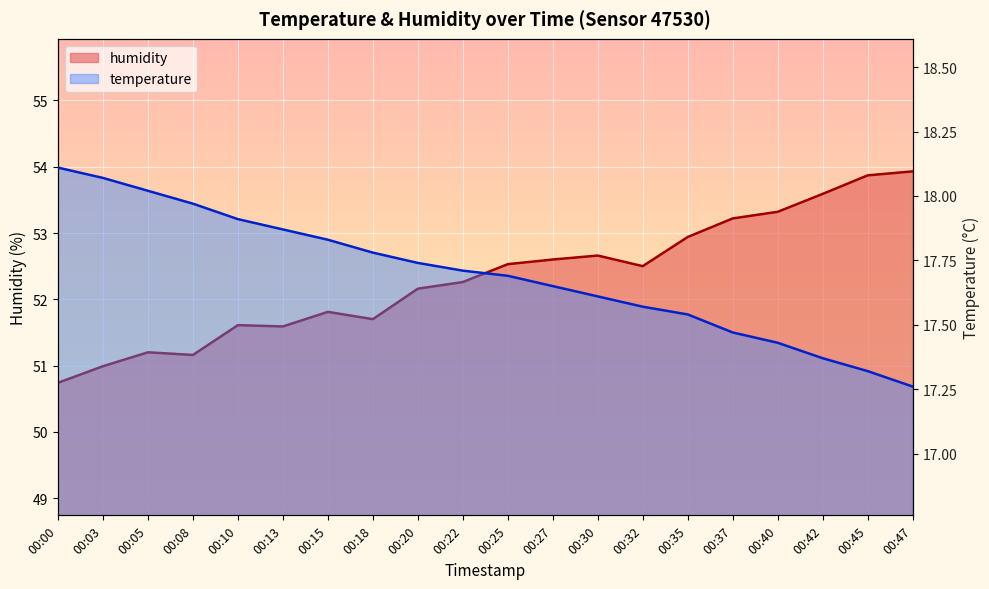

At how many categories does at least one series exceed 42?

20